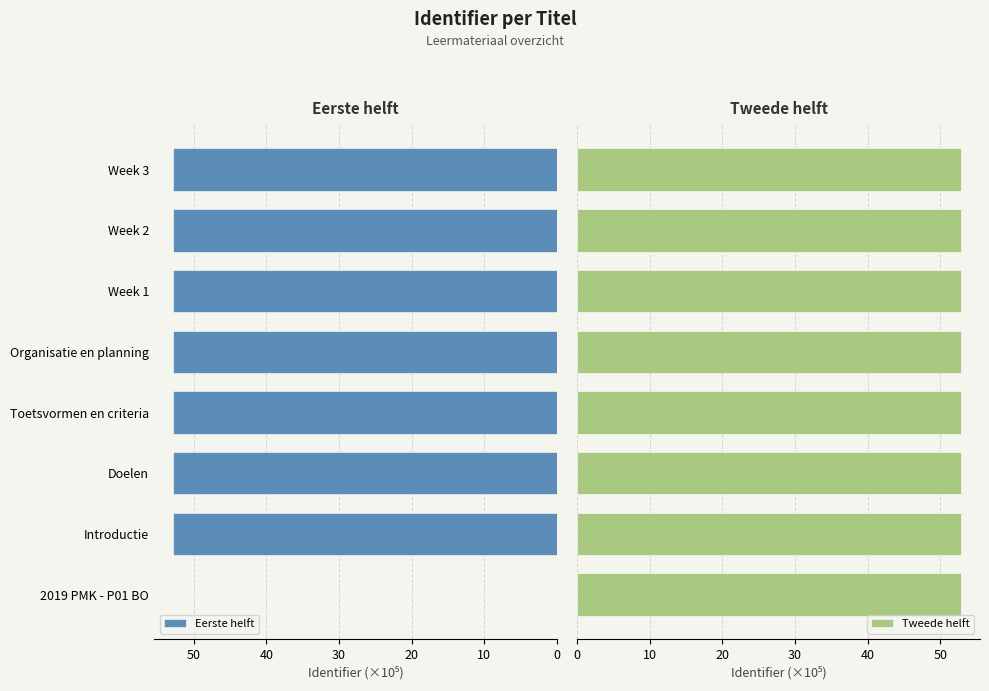

True or false: Eerste helft has a value of 92.7 at Doelen.

False